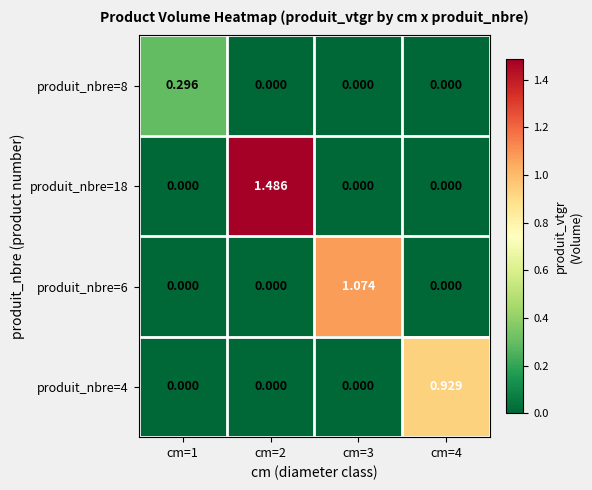

Between cm=3 and cm=4, which series saw the biggest shift?

produit_nbre=6